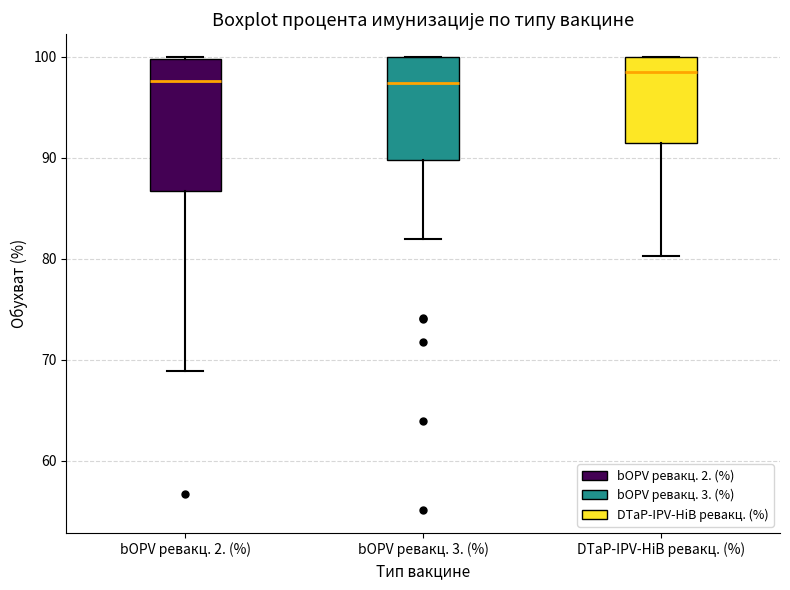

Comparing the boxes themselves (not the whiskers), which one is the tallest?

bOPV ревакц. 2. (%)